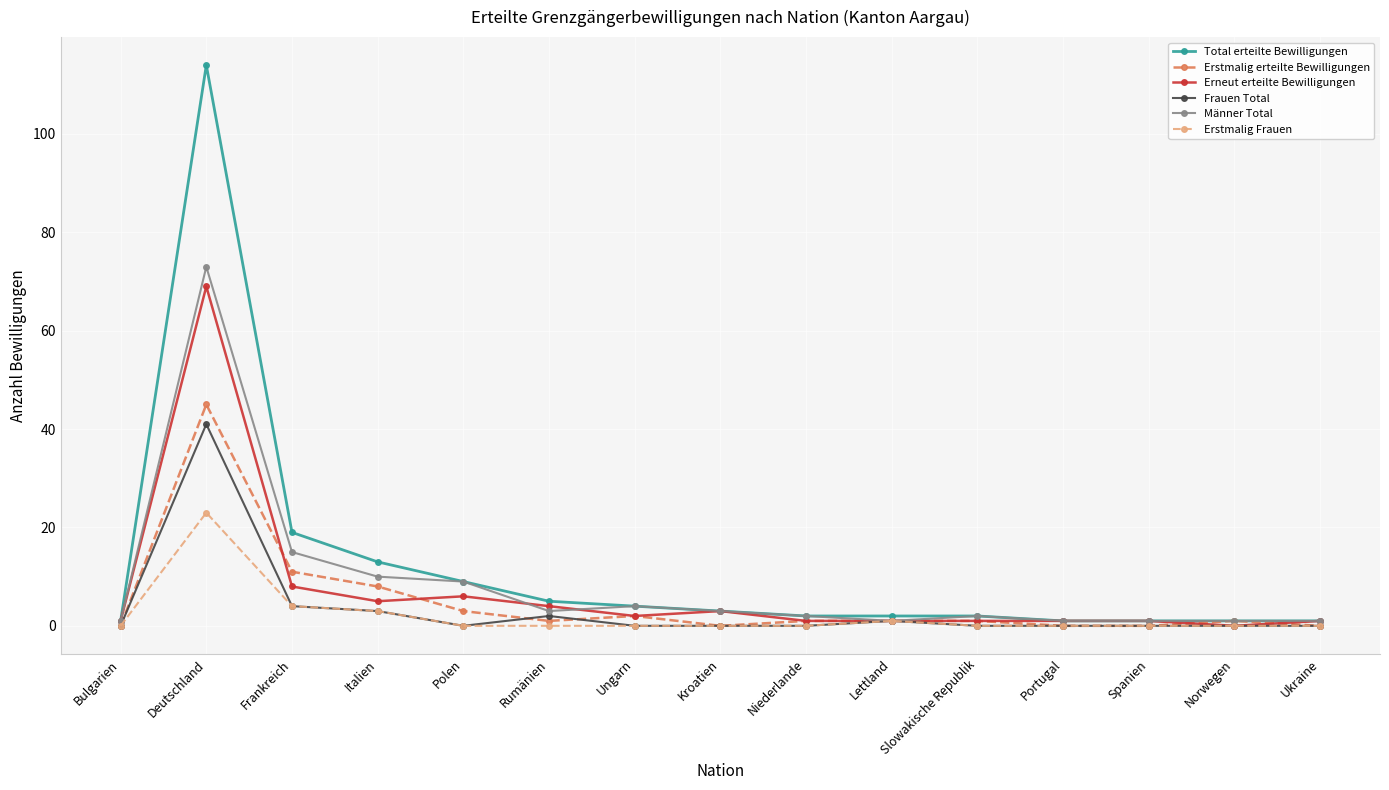

Rank the series at Deutschland from highest to lowest value.

Total erteilte Bewilligungen, Männer Total, Erneut erteilte Bewilligungen, Erstmalig erteilte Bewilligungen, Frauen Total, Erstmalig Frauen